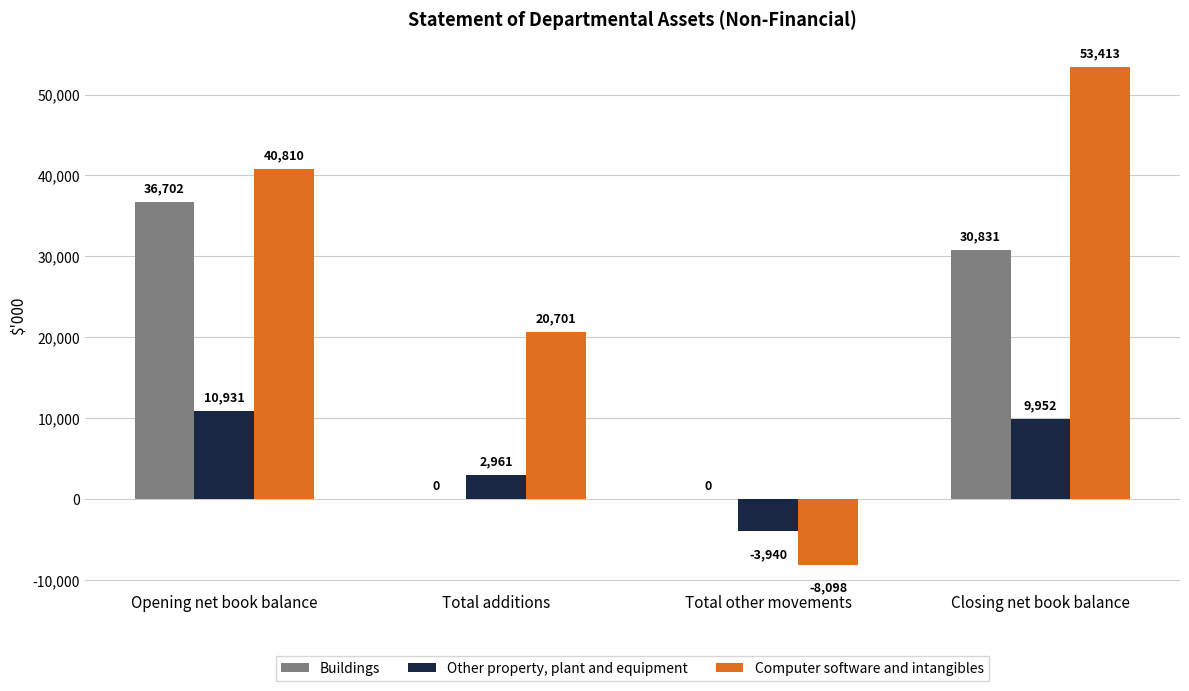

What is the greatest value displayed?

53413